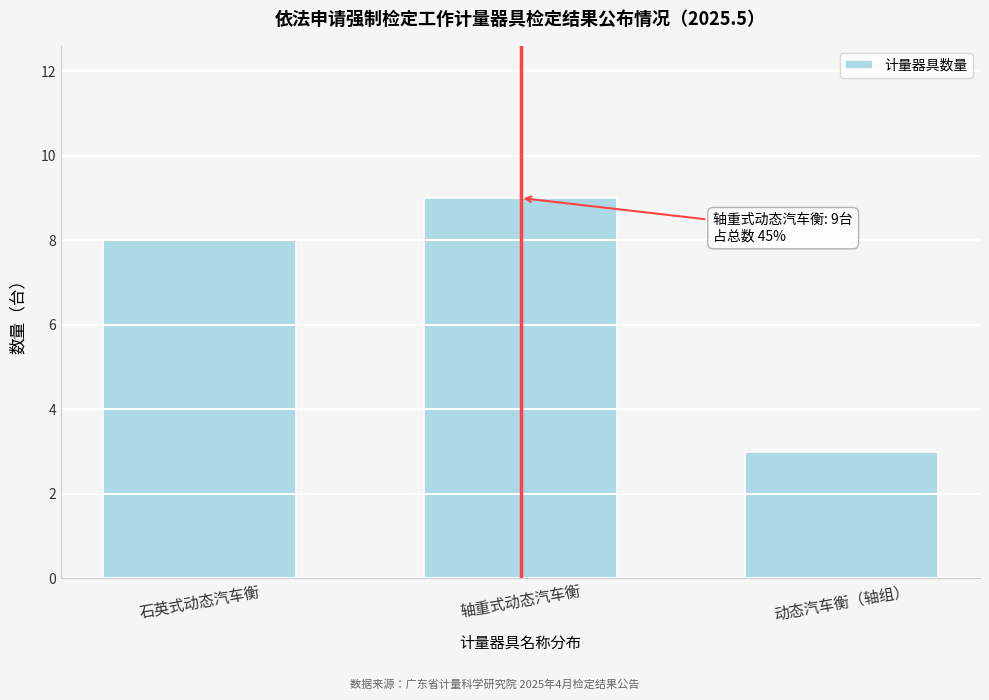

Reading left to right, extract all data points from this chart.

石英式动态汽车衡=8	轴重式动态汽车衡=9	动态汽车衡（轴组）=3